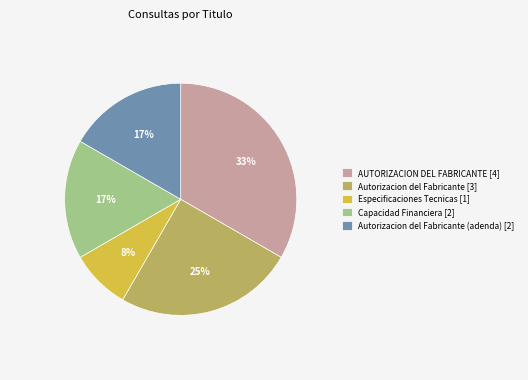

Is the sum of Especificaciones Tecnicas [1] and Capacidad Financiera [2] greater than half?

No